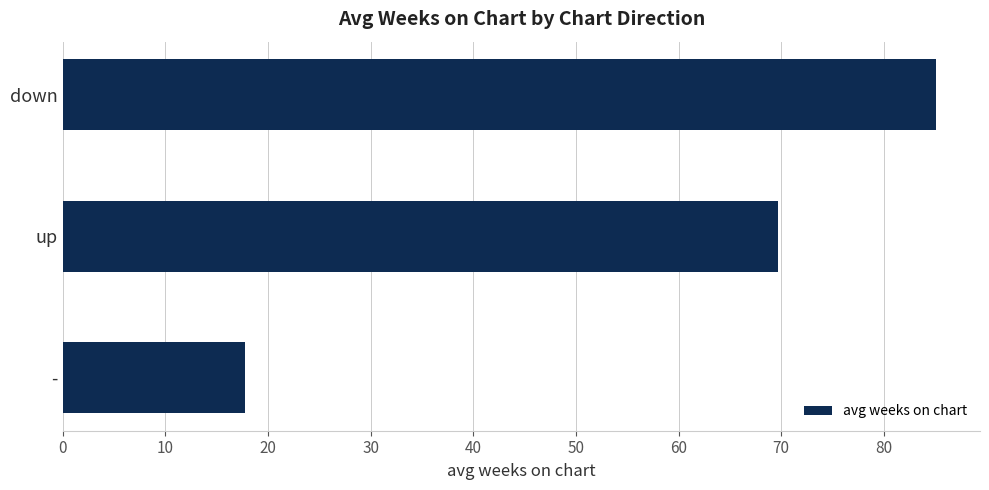

How many values exceed 69?

2